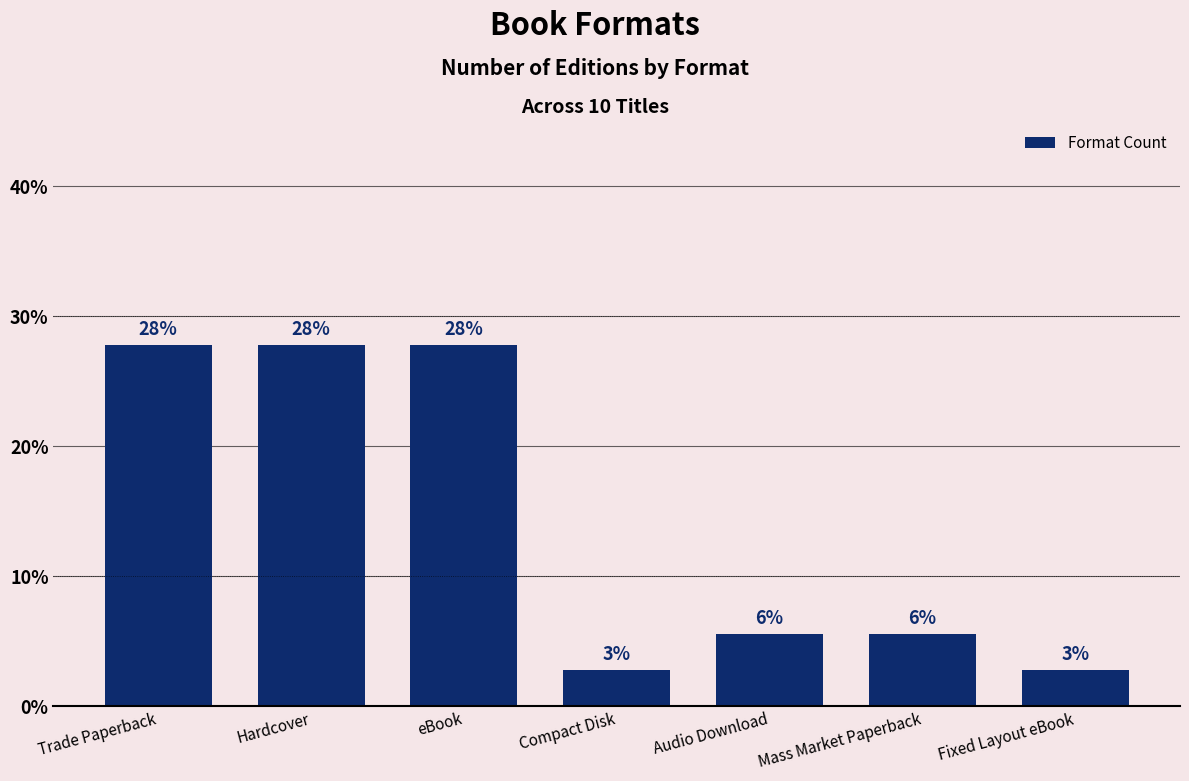

What is the minimum value shown in the chart?

2.8